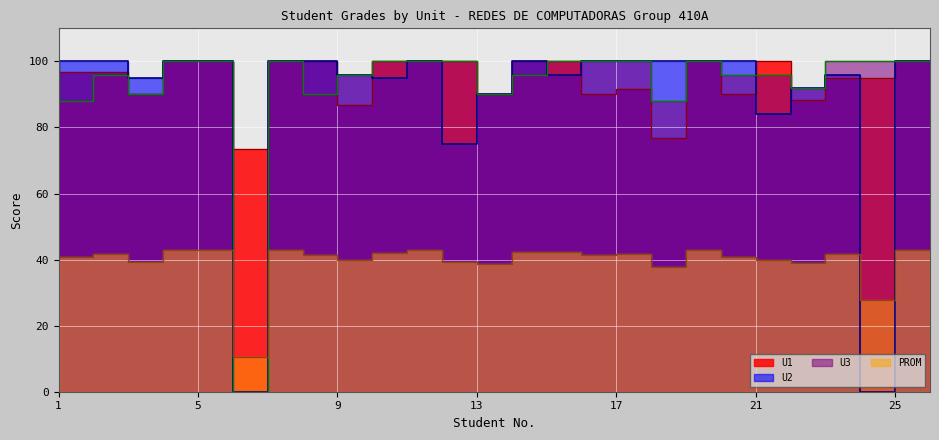

True or false: U3 and U2 intersect in this chart.

True